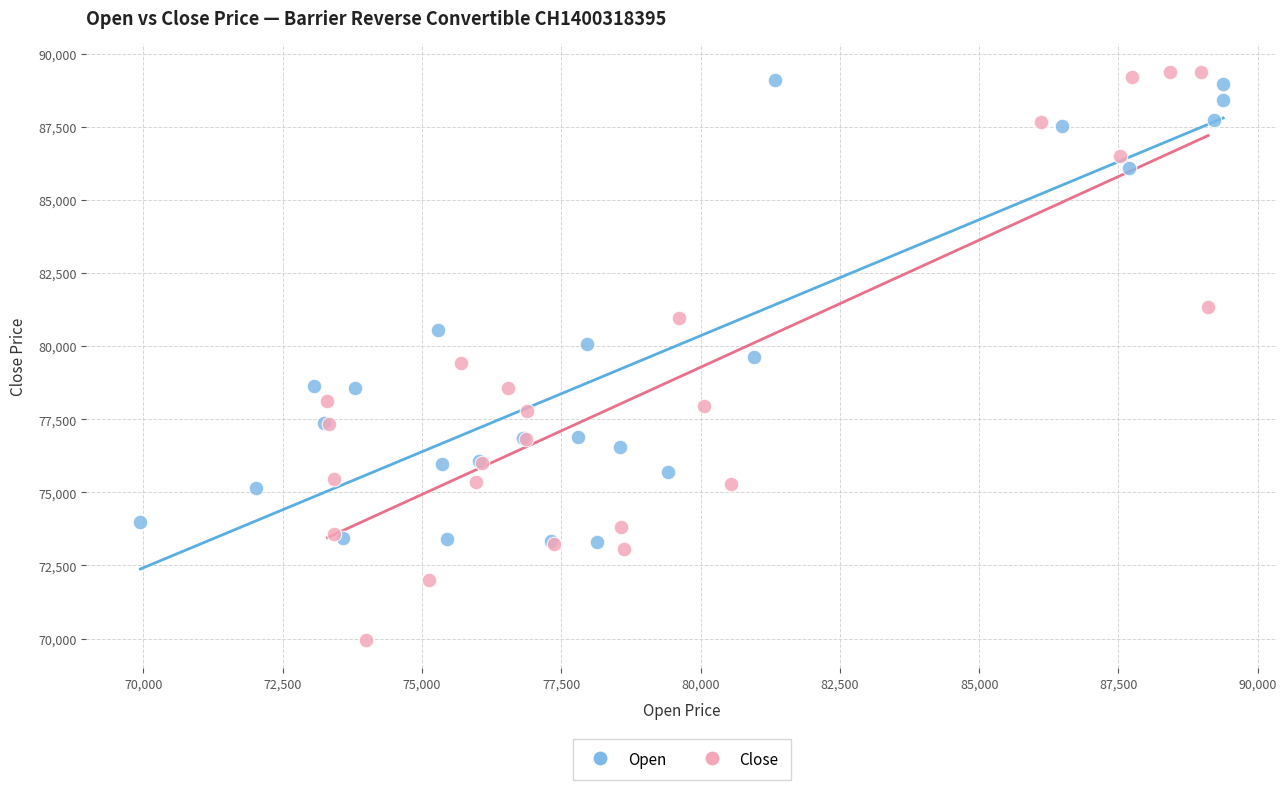

Which series contains the lowest Y value?

Close